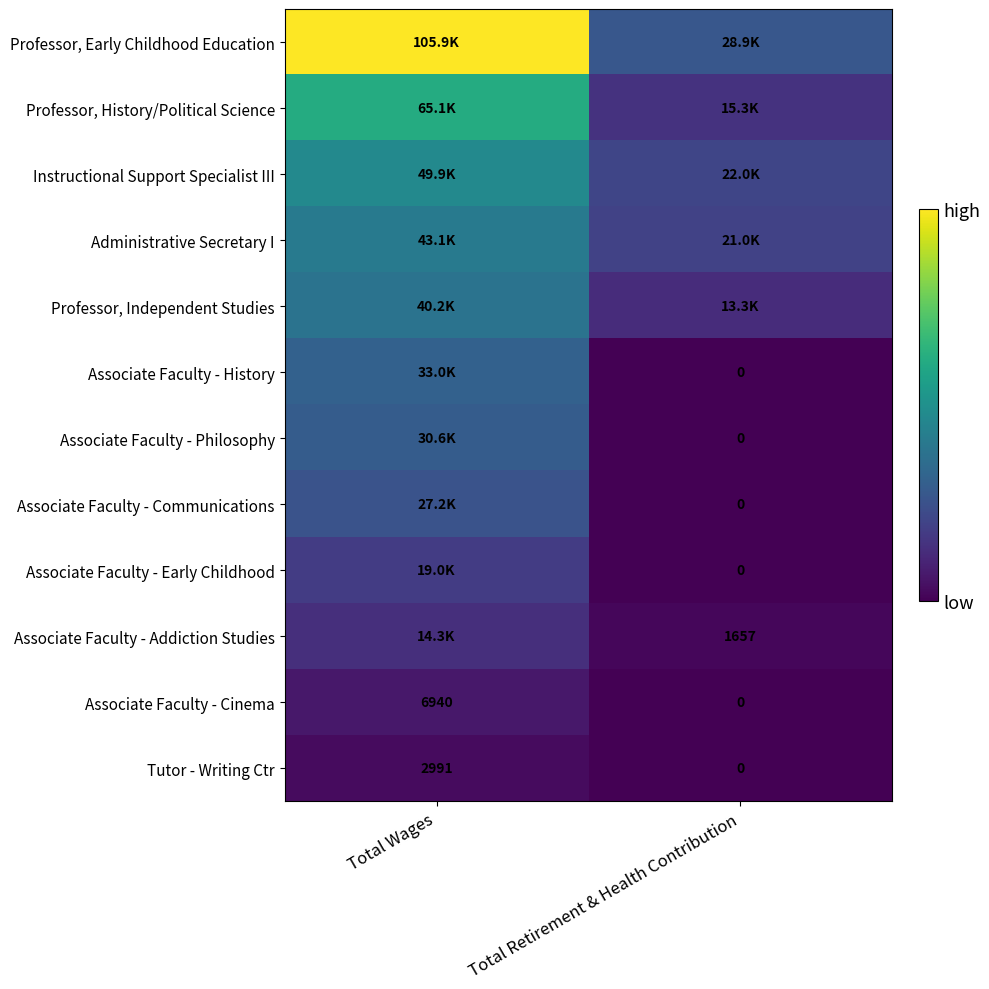

What is the sum of all Tutor - Writing Ctr values?

2991